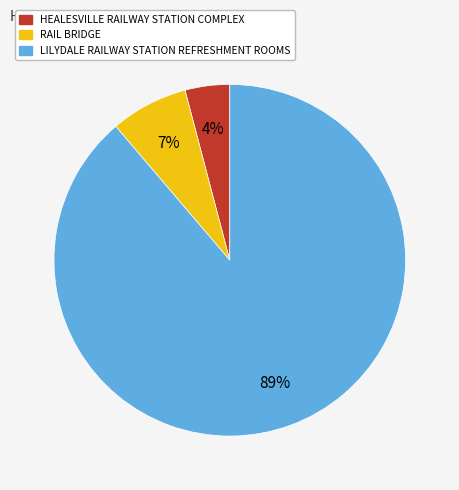

How many slices are in this pie chart?

3